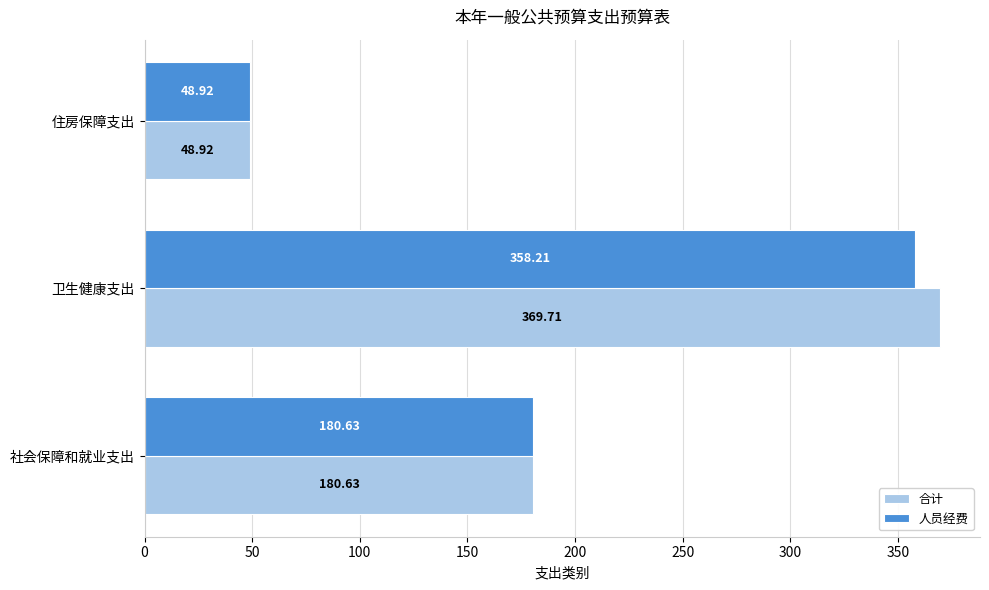

List the labels in order of 合计 value, largest first.

卫生健康支出, 社会保障和就业支出, 住房保障支出